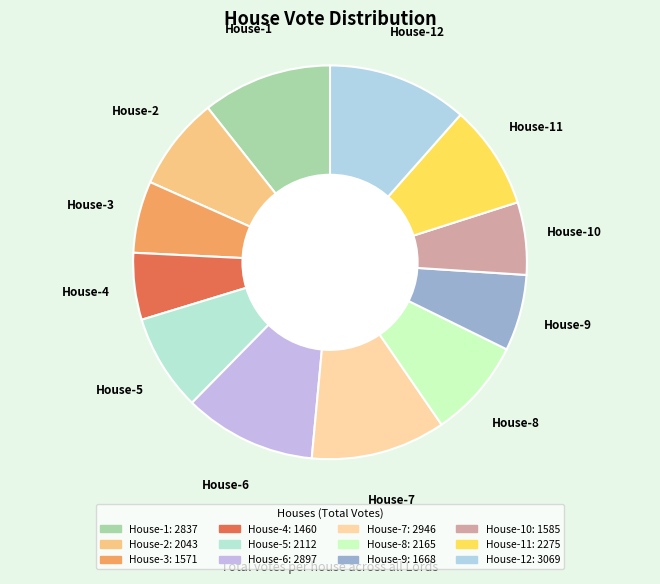

Count the number of slices in the pie.

12